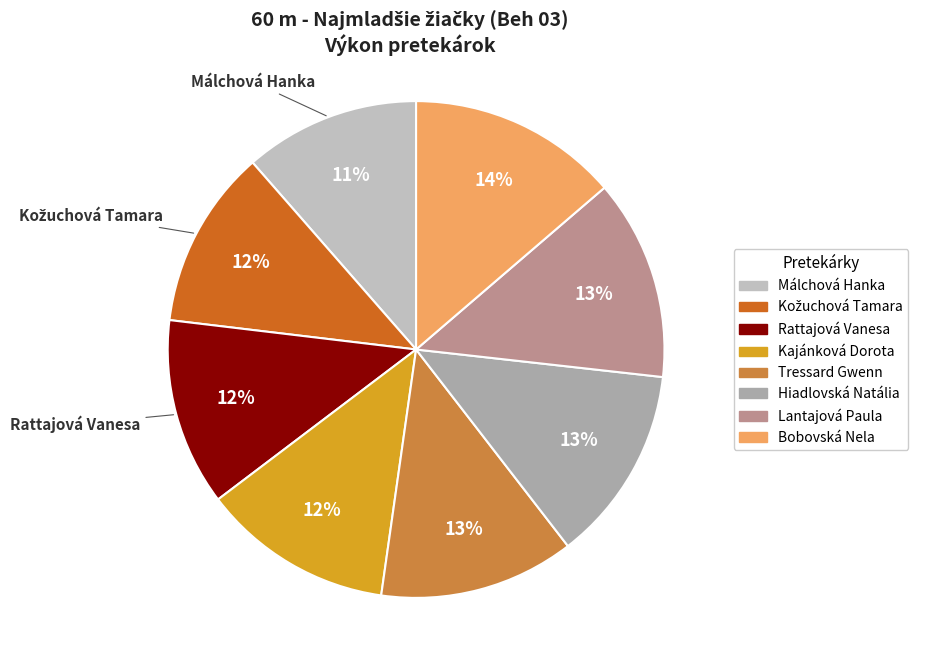

To the nearest percent, what percentage of the pie is Kožuchová Tamara?

12%